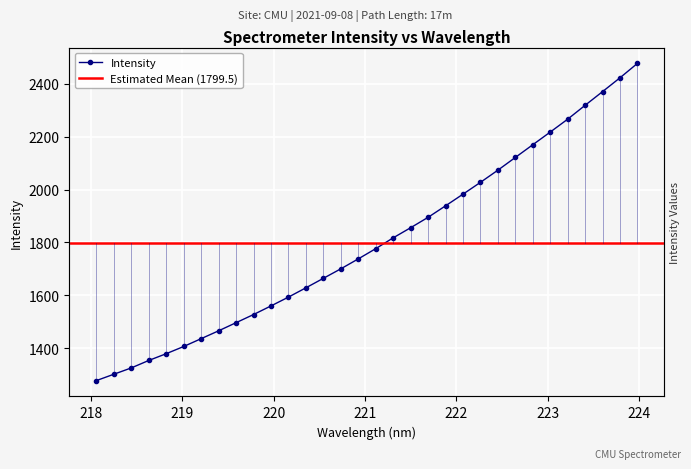

Rank the categories by value from highest to lowest.

223.9802, 223.7895, 223.5987, 223.408, 223.2172, 223.0264, 222.8355, 222.6447, 222.4538, 222.263, 222.0721, 221.8812, 221.6902, 221.4993, 221.3083, 221.1174, 220.9264, 220.7354, 220.5444, 220.3533, 220.1623, 219.9712, 219.7801, 219.589, 219.3979, 219.2067, 219.0156, 218.8244, 218.6332, 218.442, 218.2508, 218.0596